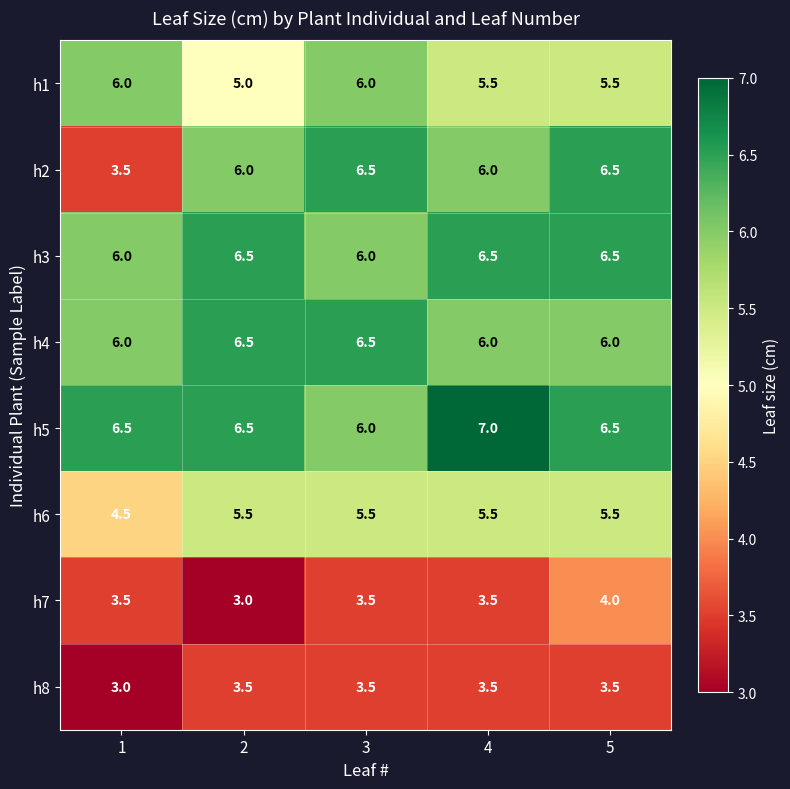

What is the spread (max minus min) of values at 2?

3.5